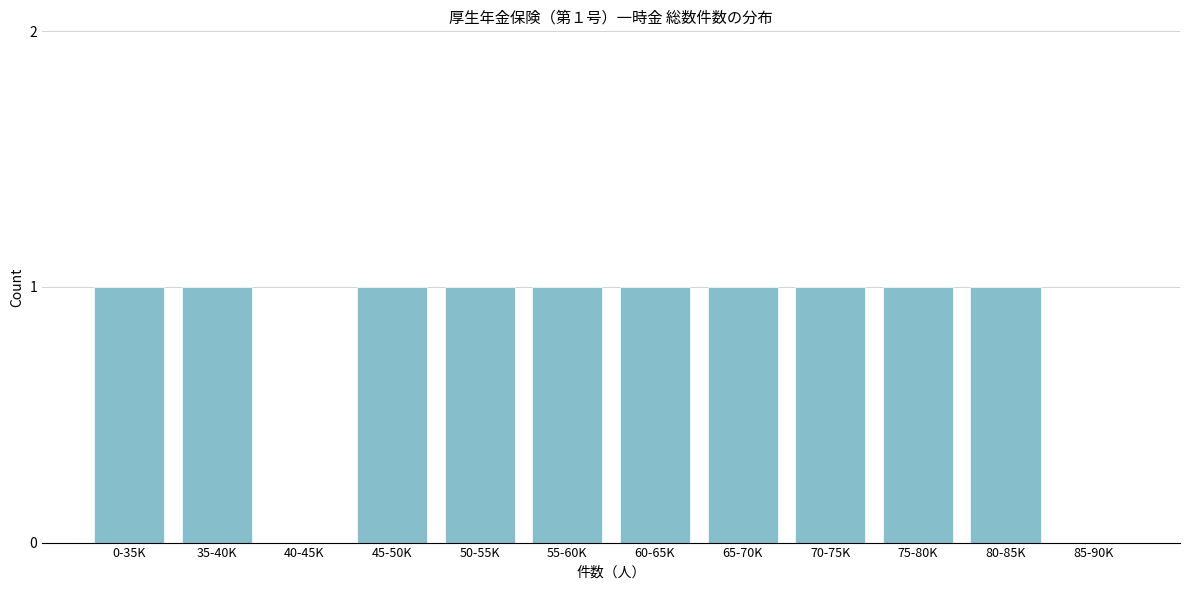

Reading left to right, extract all data points from this chart.

0-35K=1	35-40K=1	40-45K=0	45-50K=1	50-55K=1	55-60K=1	60-65K=1	65-70K=1	70-75K=1	75-80K=1	80-85K=1	85-90K=0